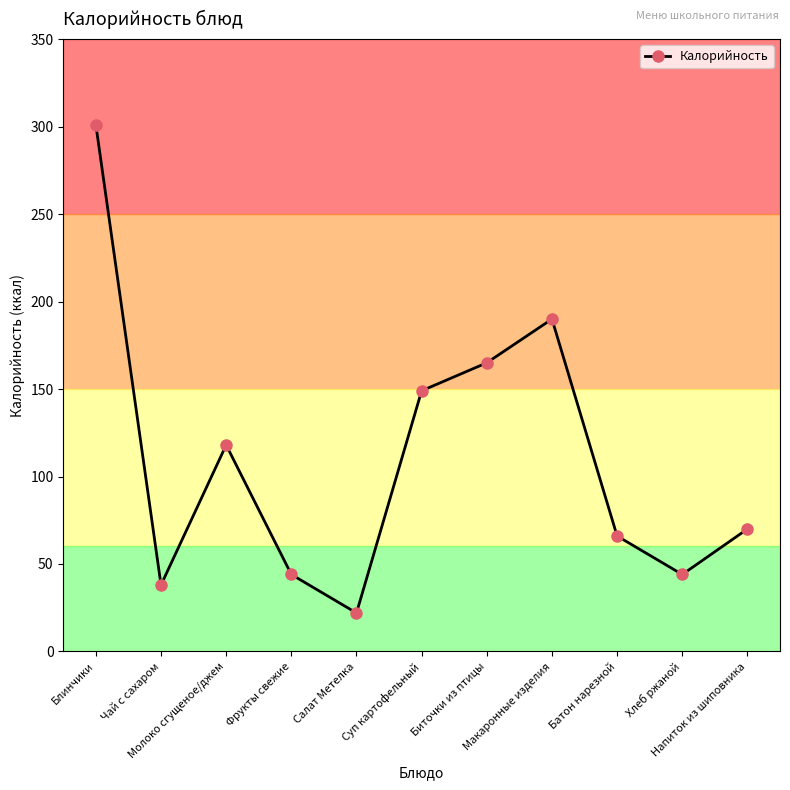

What is the label of the 2nd point from the left?

Чай с сахаром